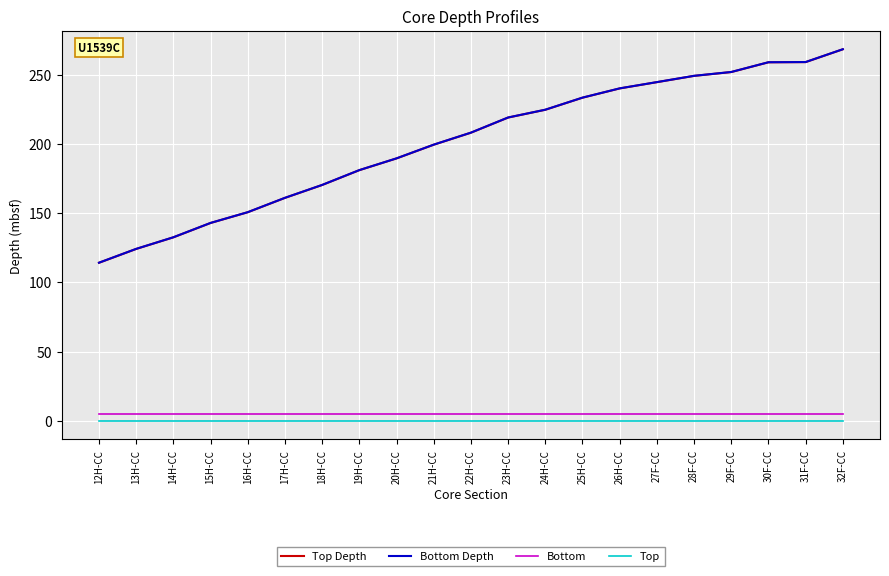

Which category has the lowest value in the Bottom Depth series?

12H-CC